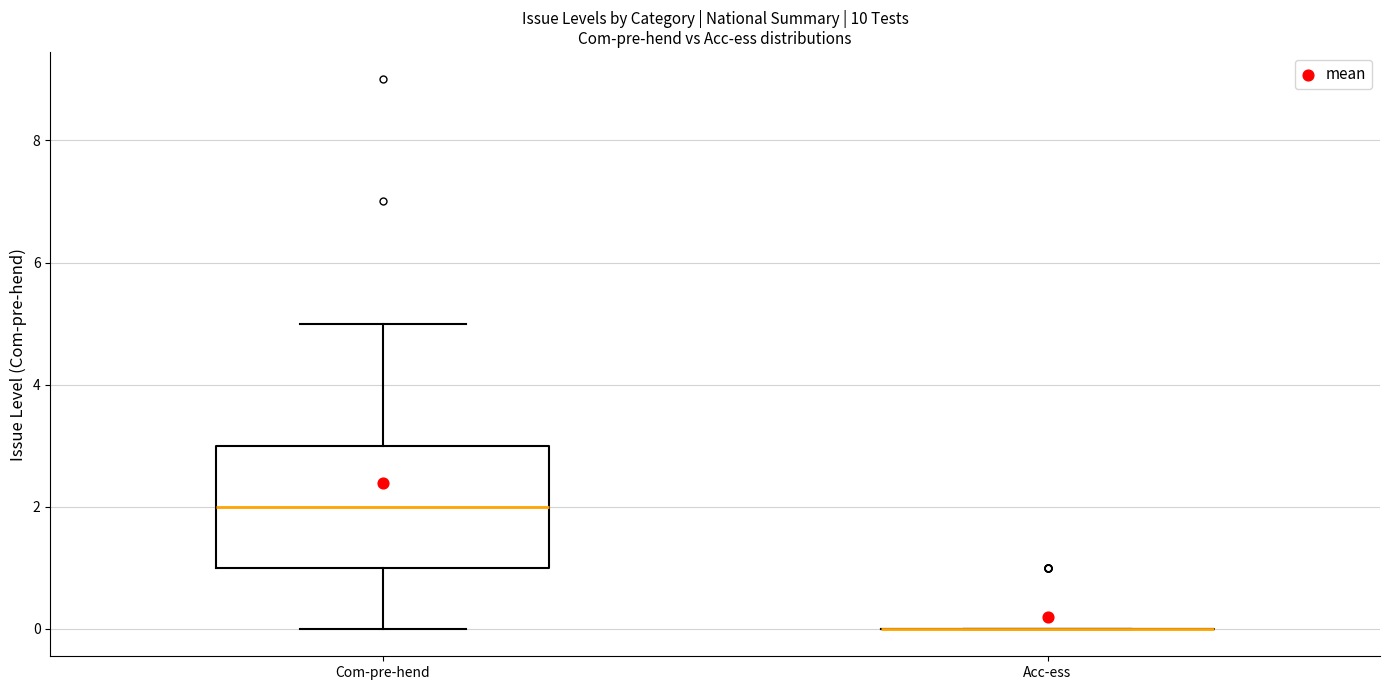

Reading left to right, transcribe this box plot: for each box, give where its median line is, the range the box spans, and where its two whiskers end, as read against the y-axis. The values are not printed on the chart, so give them approximately, as read against the axis.

Com-pre-hend: median 2, box 1 to 3, whiskers 0 to 5
Acc-ess: box collapsed to a line at 0, whiskers 0 to 0